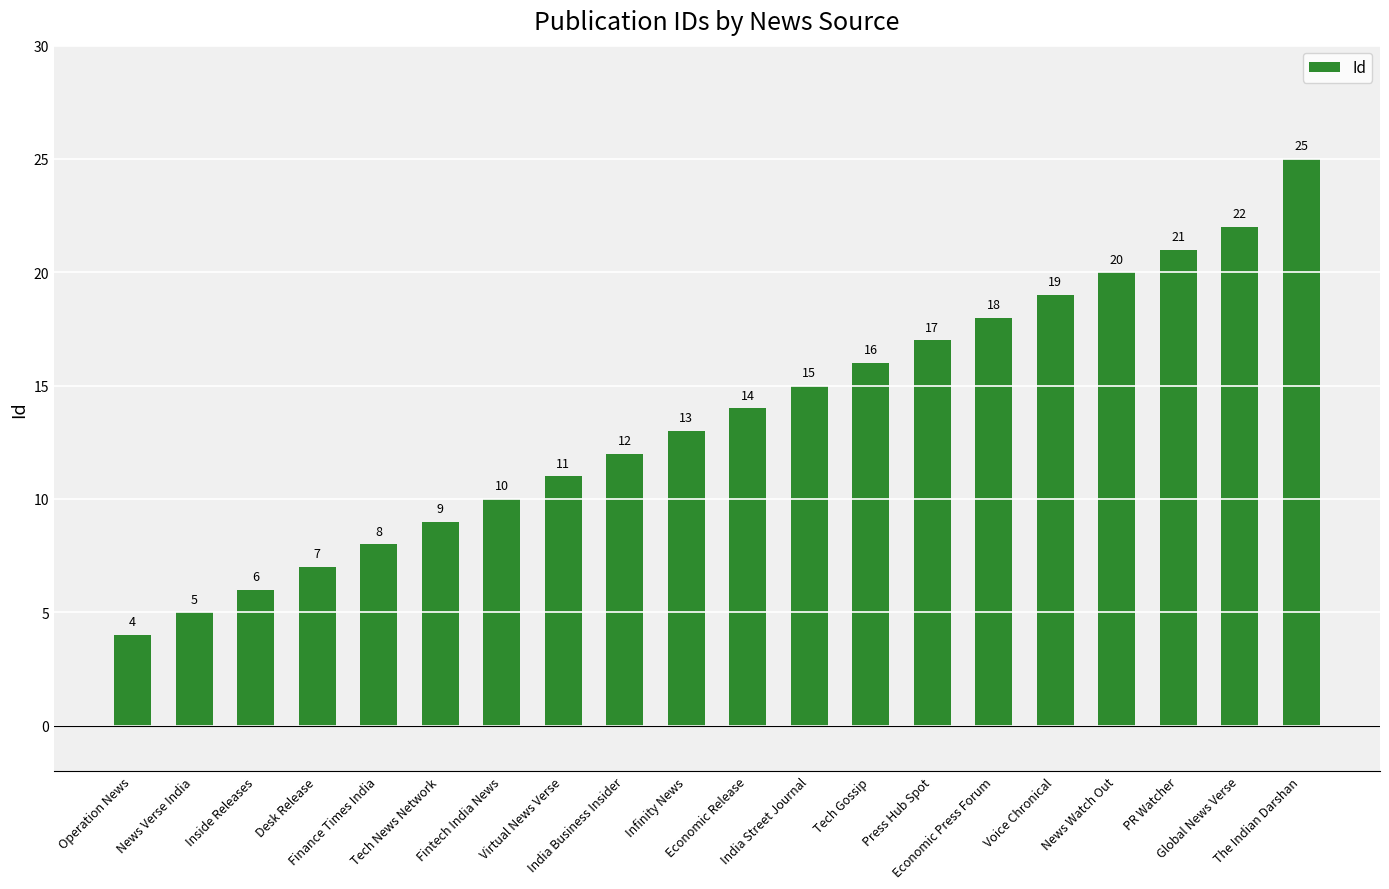

Does the chart contain stacked bars?

No